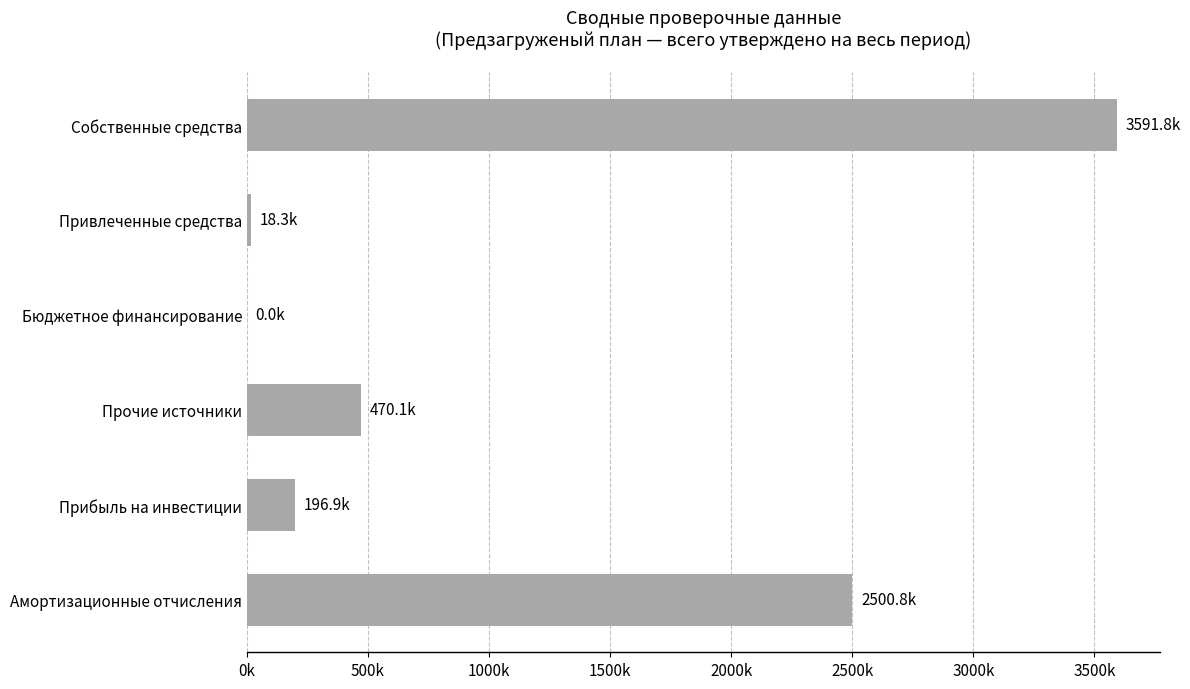

Are the bars grouped side by side (vs. stacked)?

No